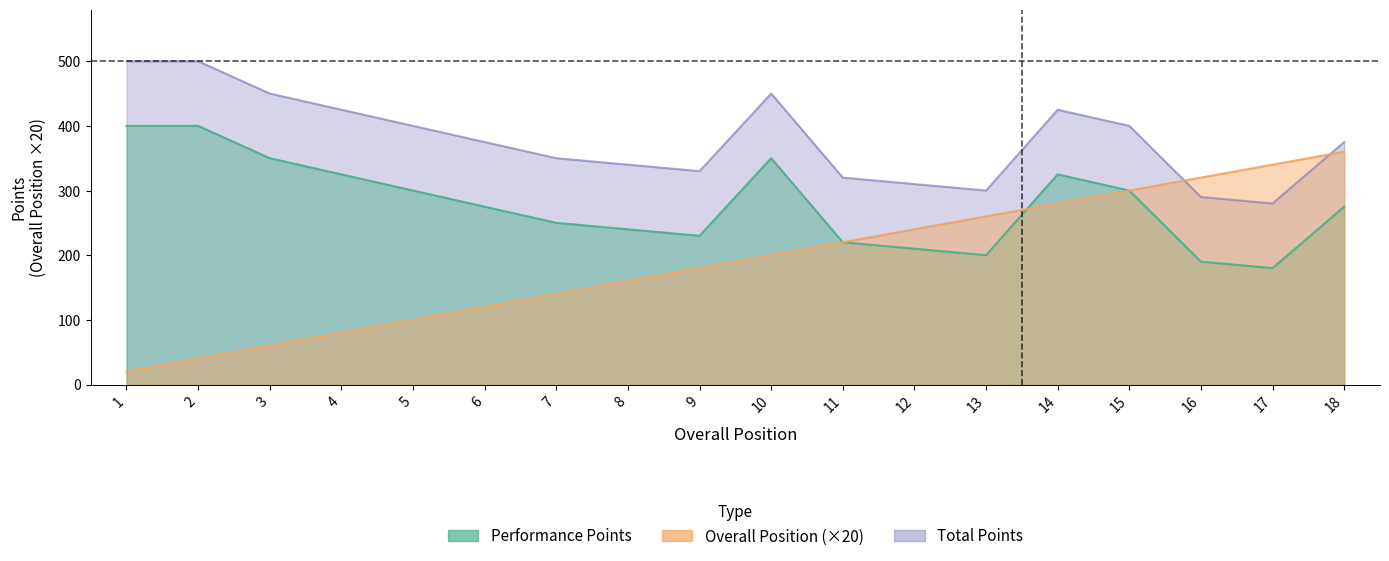

Rank the series by their maximum value, from highest to lowest.

Performance Points, Total Points, Overall Position